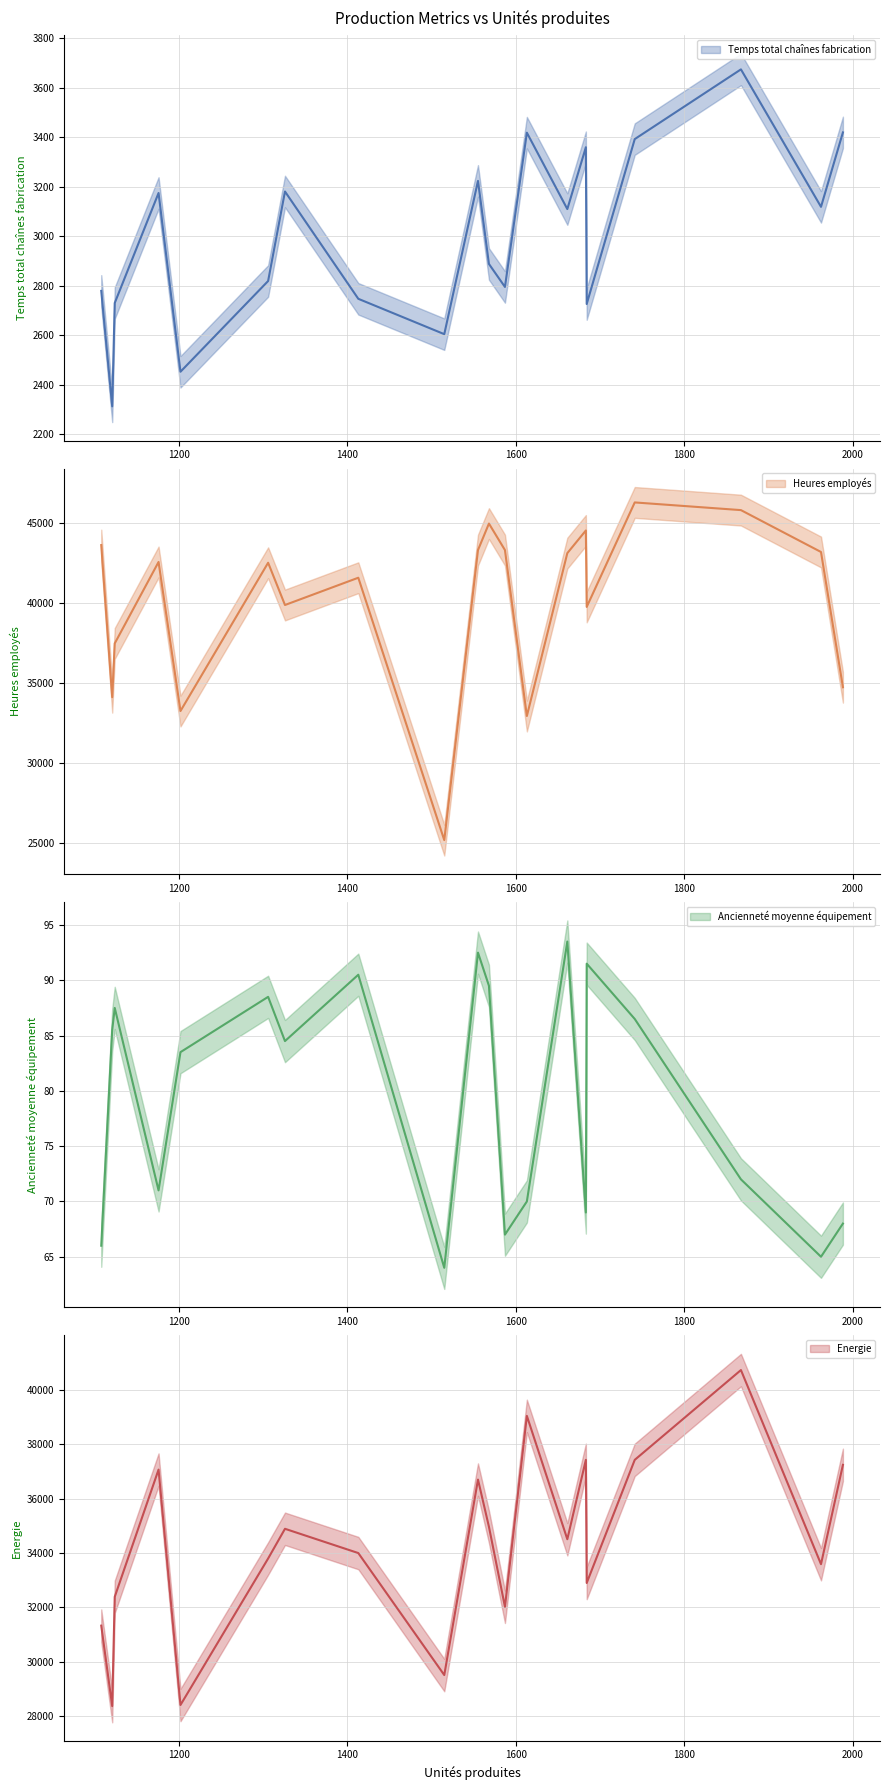

At which label is Heures employés closest to 35748?

1988